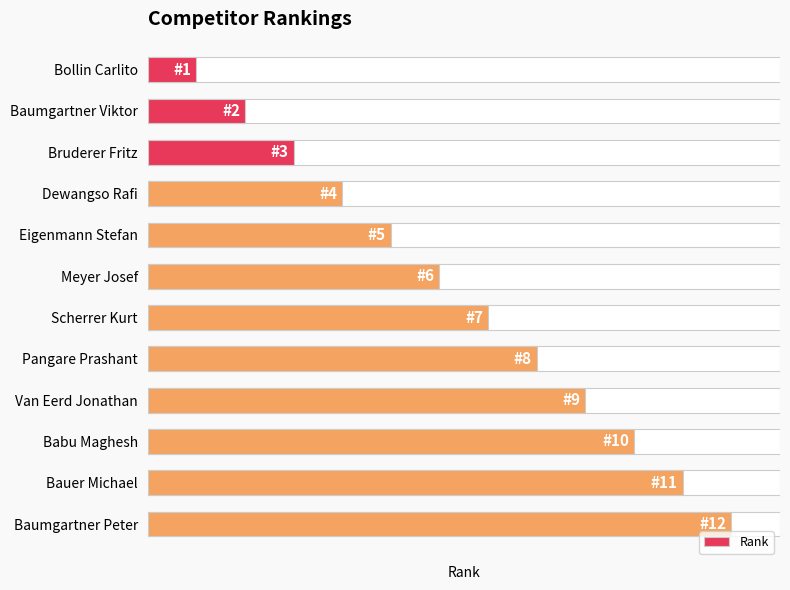

Rank the categories by value from lowest to highest.

Bollin Carlito, Baumgartner Viktor, Bruderer Fritz, Dewangso Rafi, Eigenmann Stefan, Meyer Josef, Scherrer Kurt, Pangare Prashant, Van Eerd Jonathan, Babu Maghesh, Bauer Michael, Baumgartner Peter